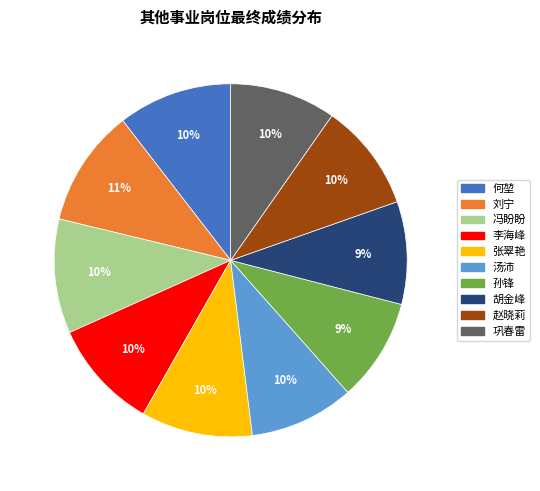

What is the ratio of the value at 李海峰 to the value at 胡金峰?

1.1